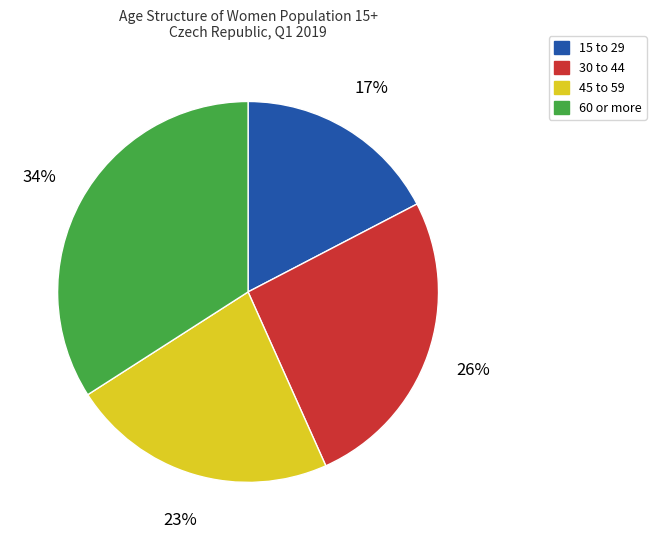

Count the number of slices in the pie.

4